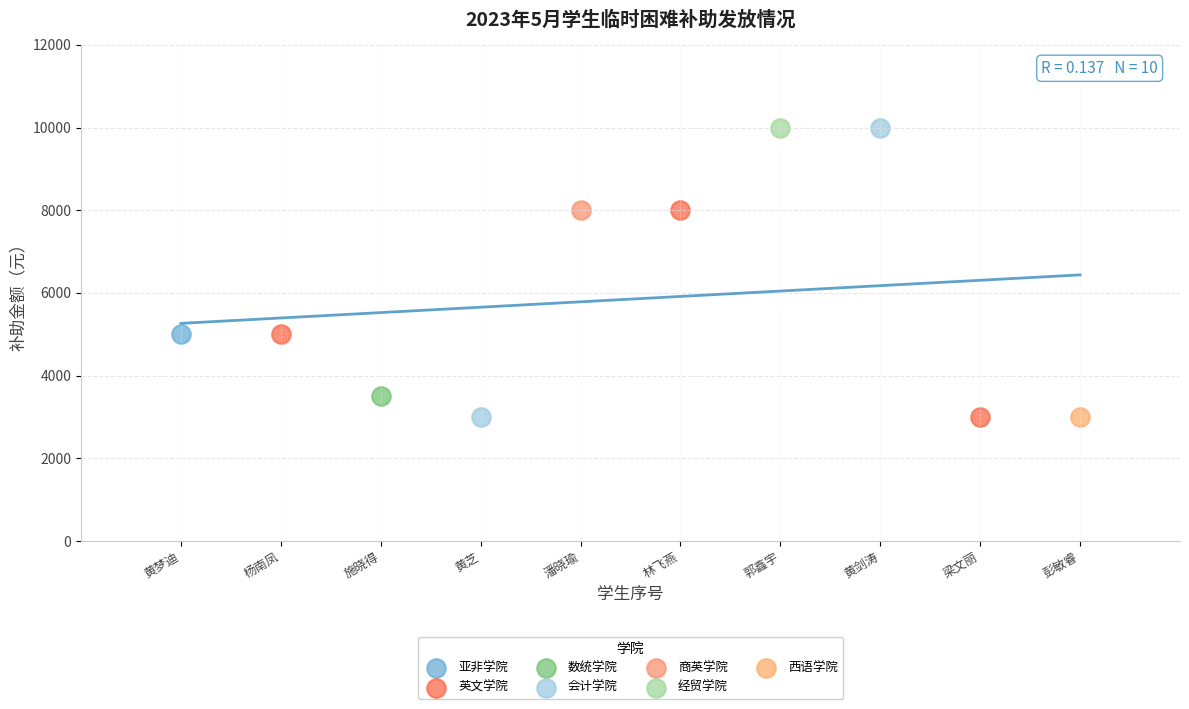

What are all the series names shown in the legend?

亚非学院, 英文学院, 数统学院, 会计学院, 商英学院, 经贸学院, 西语学院